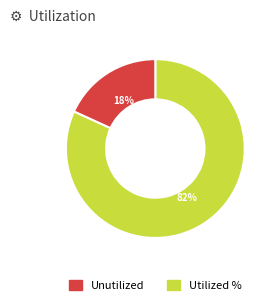

Does any single category account for the majority?

Yes